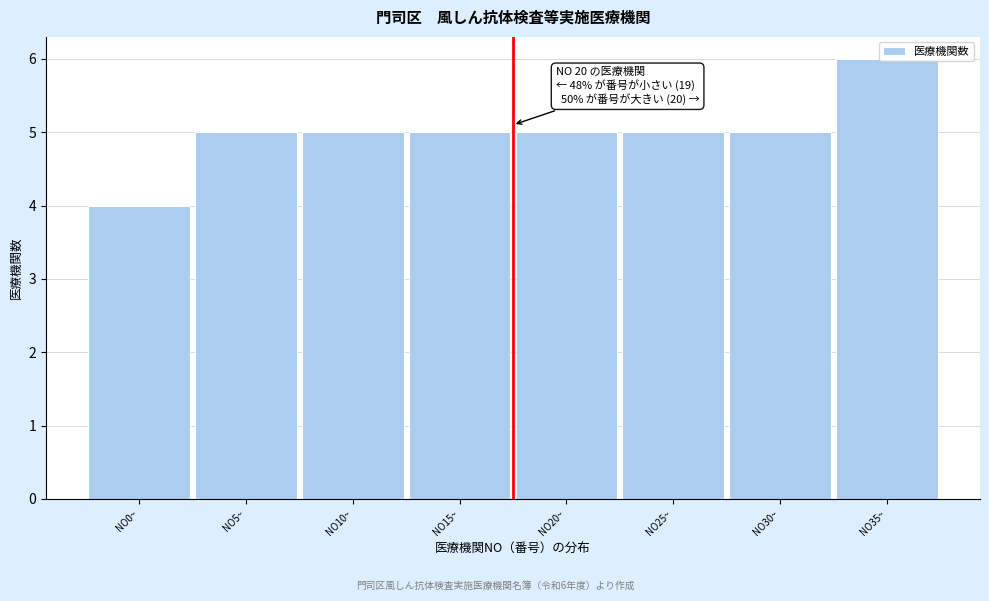

The chart shows a value of 5 at NO30~. True or false?

True